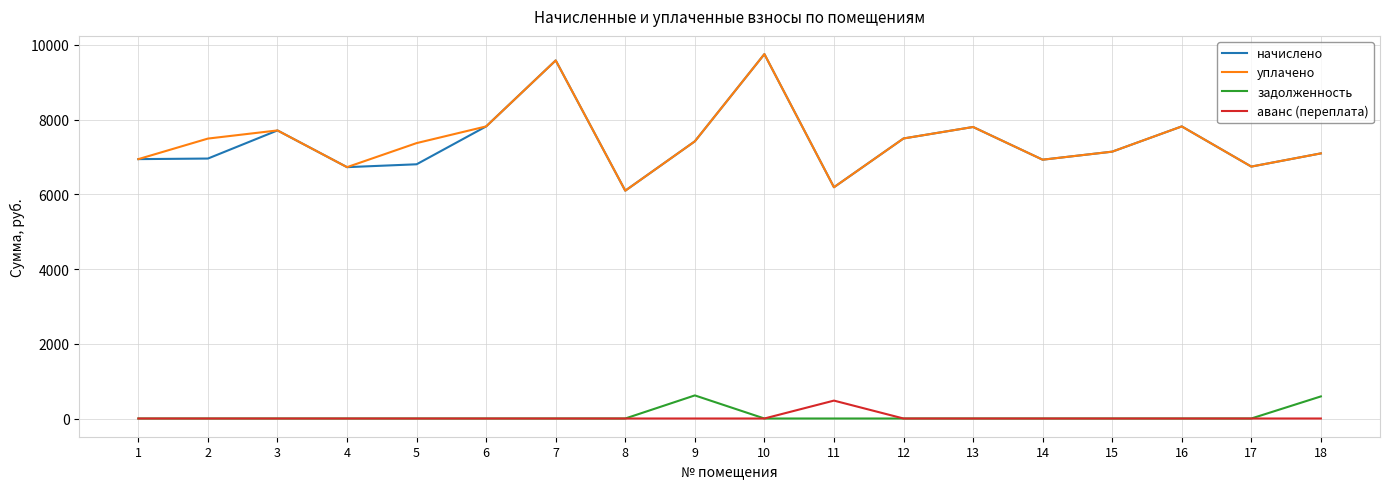

Is the value of задолженность at 1 greater than the value of начислено at 10?

No